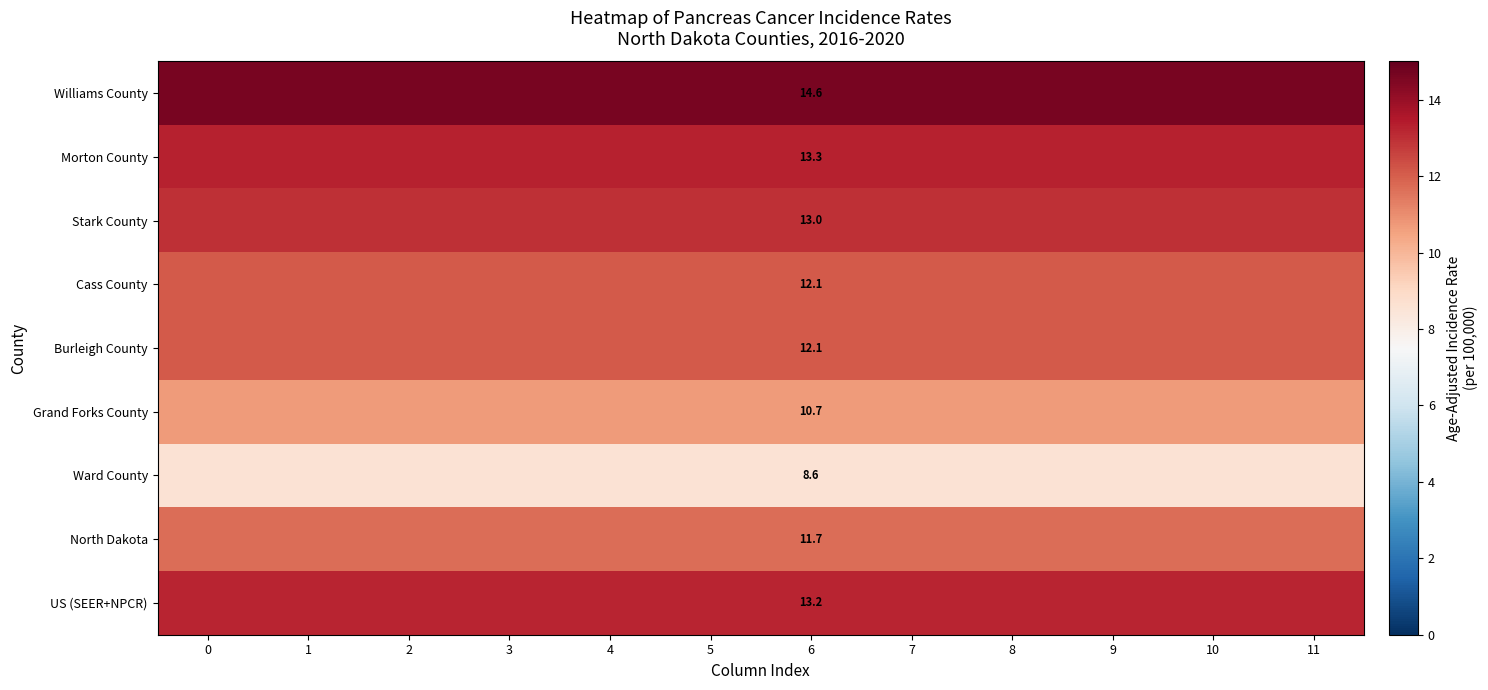

What is the difference between the highest and lowest values at 6?

6.0